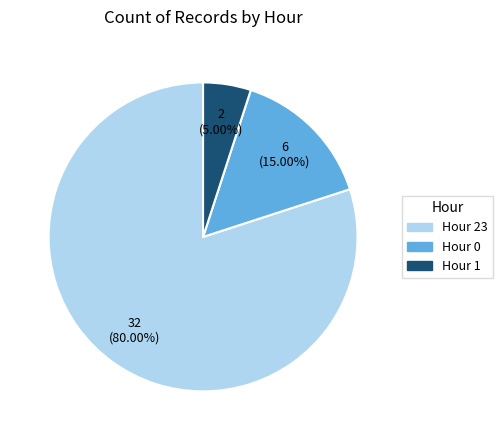

To the nearest percent, what portion does Hour 1 represent?

5%